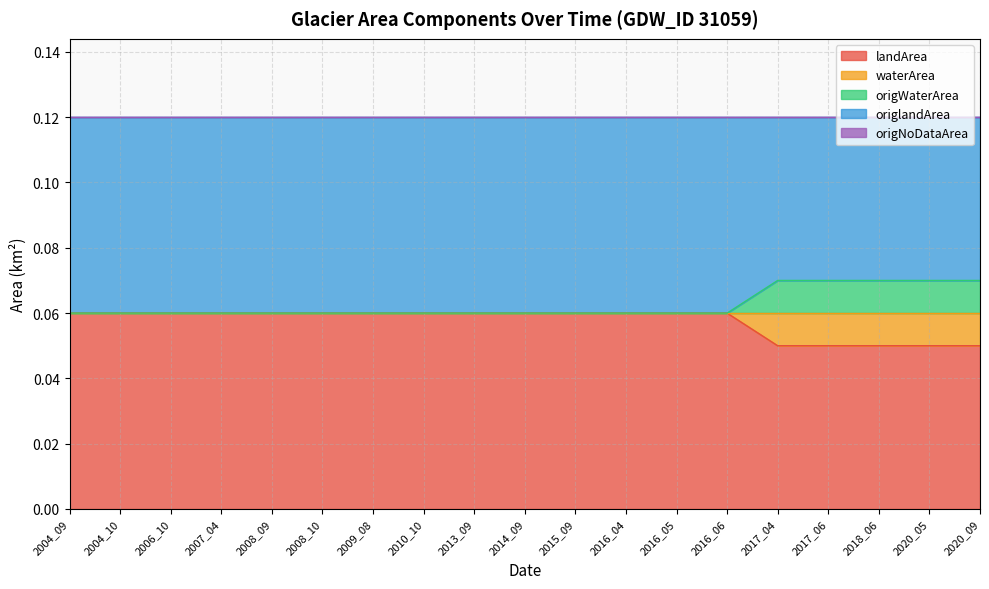

List the labels in order of waterArea value, smallest first.

2004_09, 2004_10, 2006_10, 2007_04, 2008_09, 2008_10, 2009_08, 2010_10, 2013_09, 2014_09, 2015_09, 2016_04, 2016_05, 2016_06, 2017_04, 2017_06, 2018_06, 2020_05, 2020_09